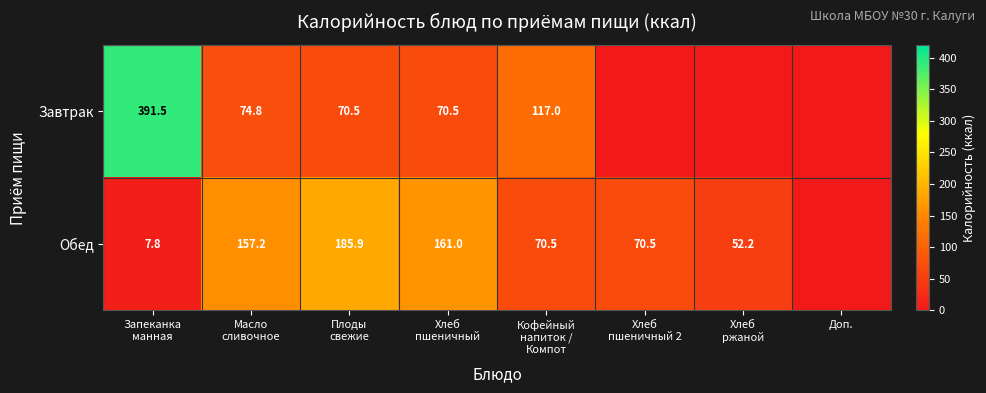

Between Плоды
свежие and Запеканка
манная, which is larger?

Запеканка
манная